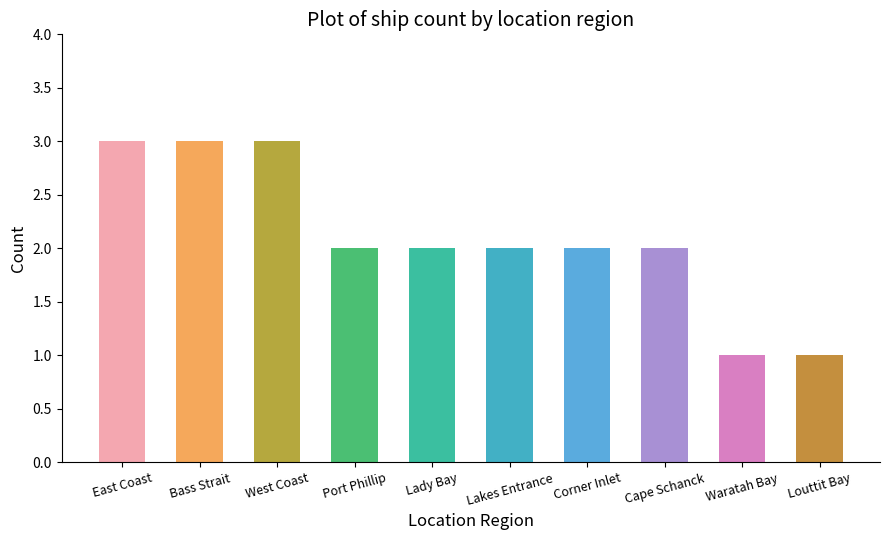

What is the change in value from East Coast to Cape Schanck?

-1